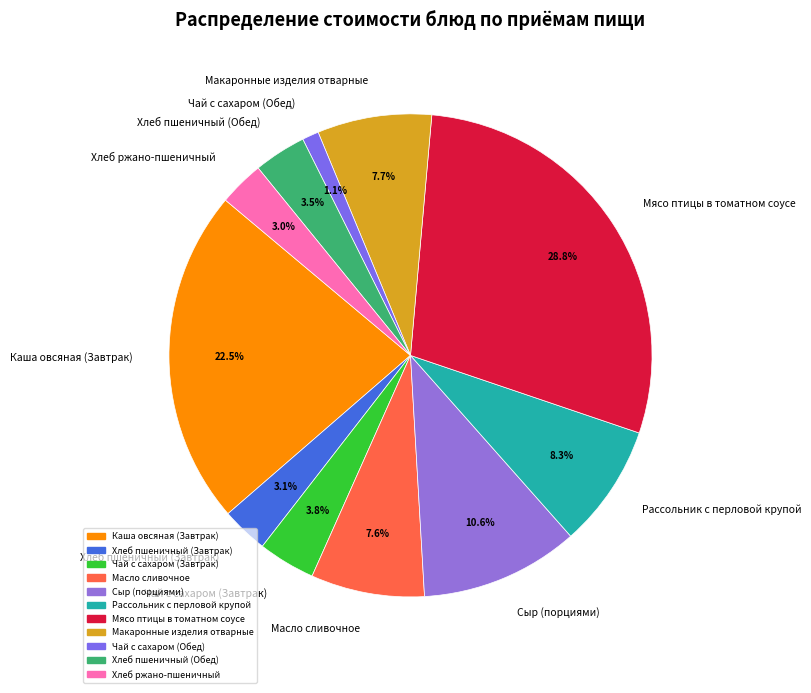

The Хлеб пшеничный (Завтрак) slice represents 3% of the pie. True or false?

True